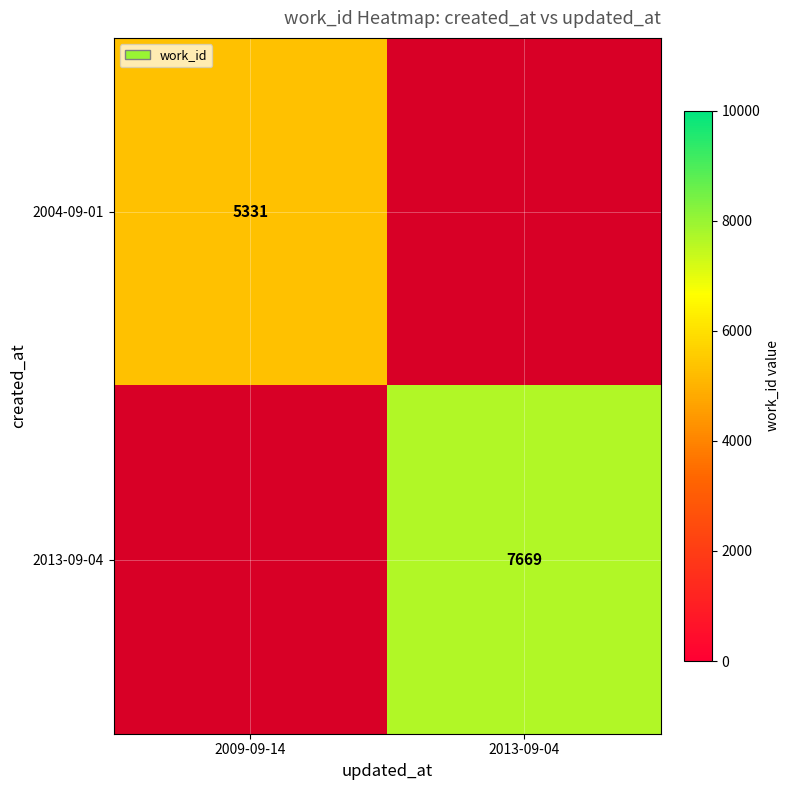

True or false: 2004-09-01 has a value of 9268.4 at 2009-09-14.

False